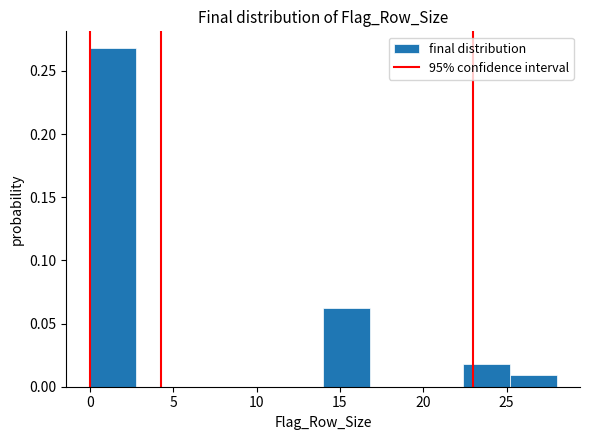

What is the height of the bar covering 22.4 to 25.2 on the x-axis? Neither the bar edges nor the heights are printed on the chart, so give them approximately, as read against the axes.

0.020